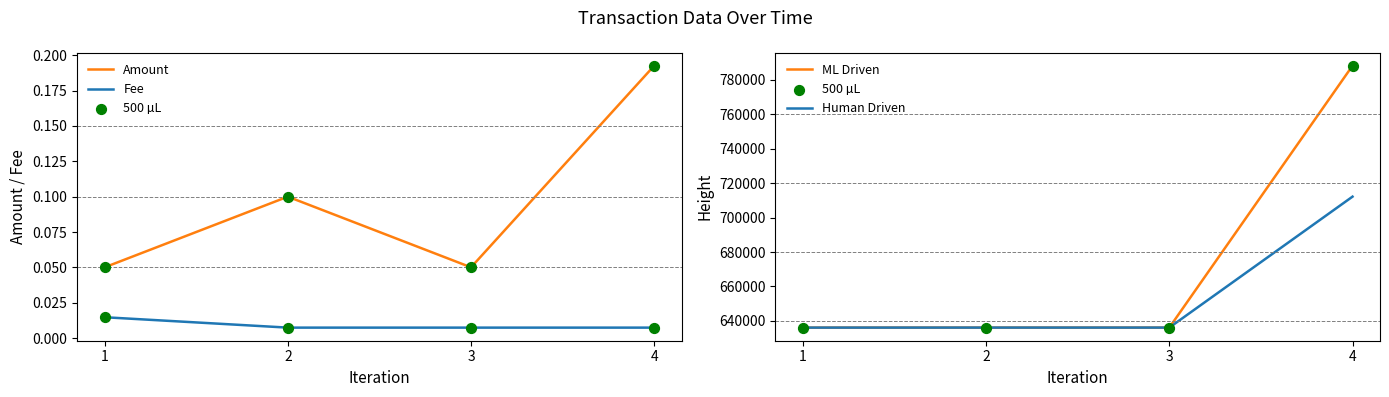

At how many categories does at least one series exceed 528373?

4